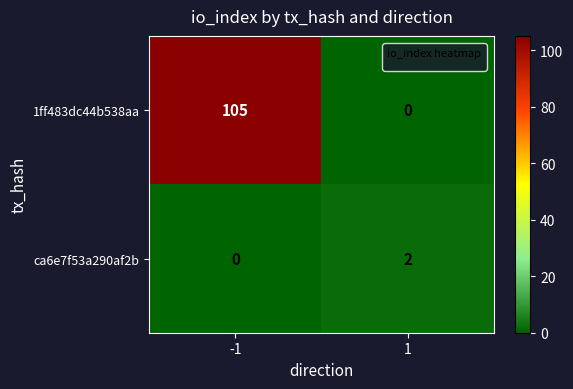

At how many categories does at least one series exceed 60?

1